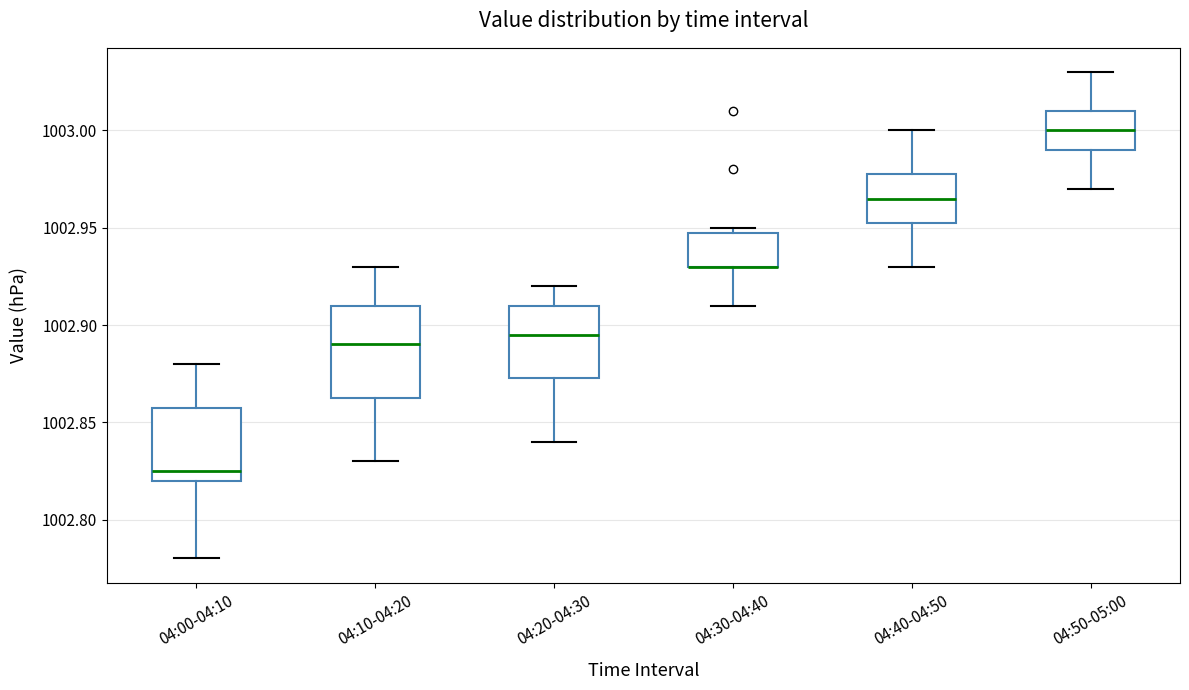

Reading left to right, read every box against the y-axis: the position of its median line, the range the box covers, and the ends of its whiskers. The values are not printed on the chart, so give them approximately, as read against the axis.

04:00-04:10: median 1002.825, box 1002.820 to 1002.860, whiskers 1002.780 to 1002.880
04:10-04:20: median 1002.890, box 1002.865 to 1002.910, whiskers 1002.830 to 1002.930
04:20-04:30: median 1002.895, box 1002.875 to 1002.910, whiskers 1002.840 to 1002.920
04:30-04:40: median 1002.930 (drawn on the box's lower edge), box 1002.930 to 1002.950, whiskers 1002.910 to 1002.950 (just above the box's upper edge)
04:40-04:50: median 1002.965, box 1002.955 to 1002.980, whiskers 1002.930 to 1003.000
04:50-05:00: median 1003.000, box 1002.990 to 1003.010, whiskers 1002.970 to 1003.030